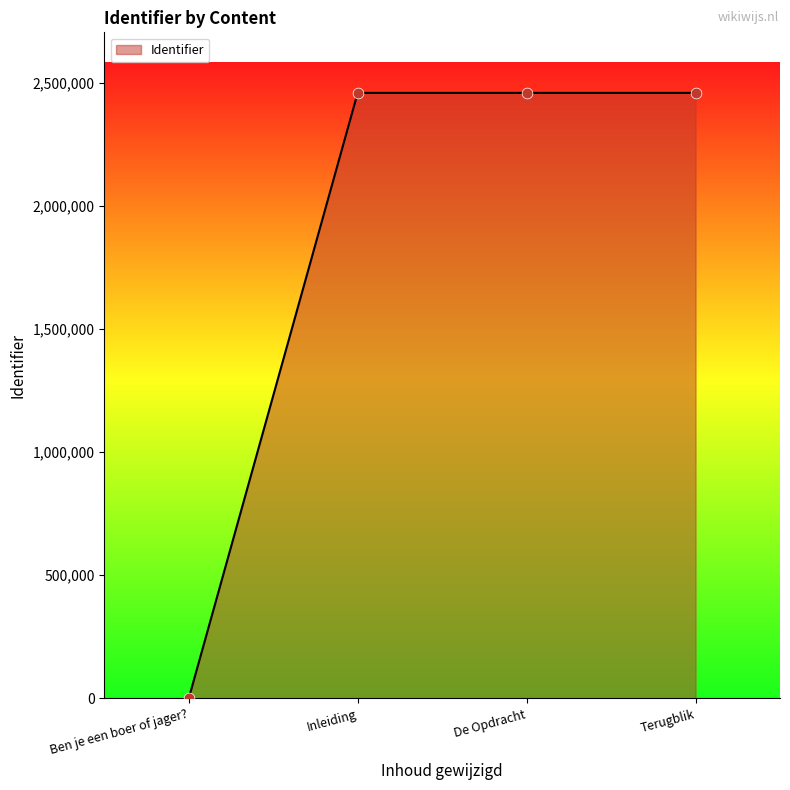

What is the change in value from Ben je een boer of jager? to Terugblik?

+2458294